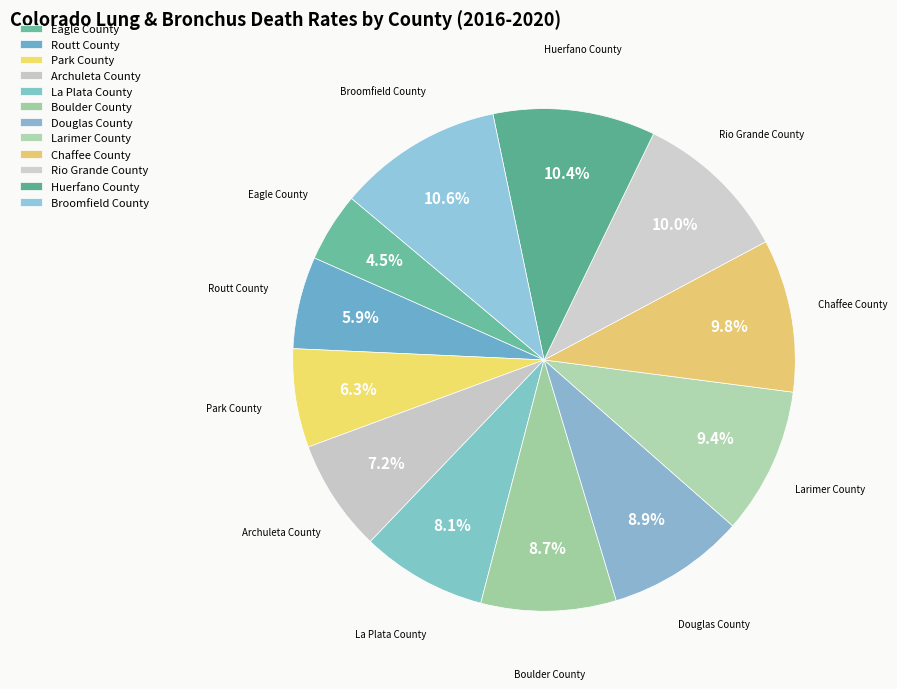

Does any single category account for the majority?

No